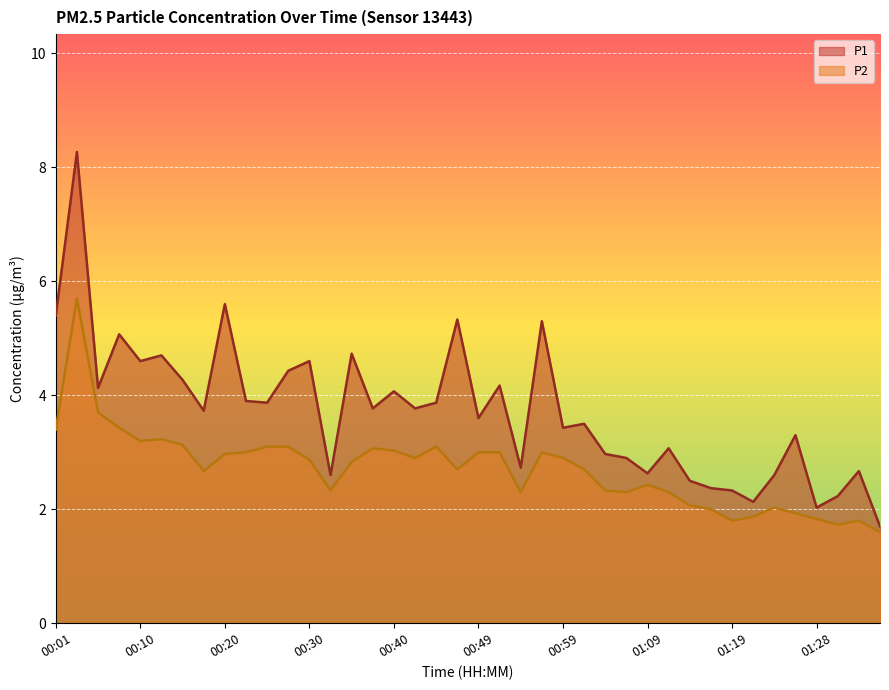

What is the total value across all series at 01:14?

4.6